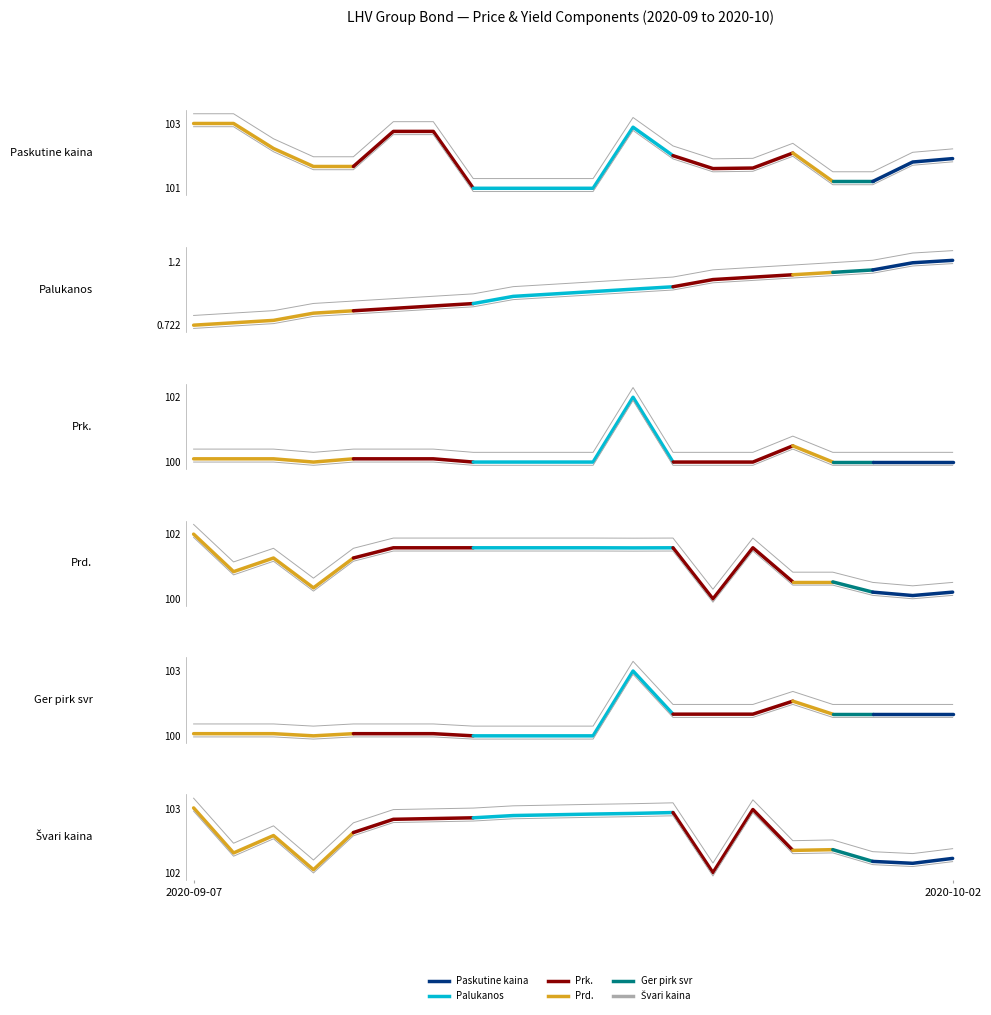

Read the Ger pirk svr value at 3.

100.0